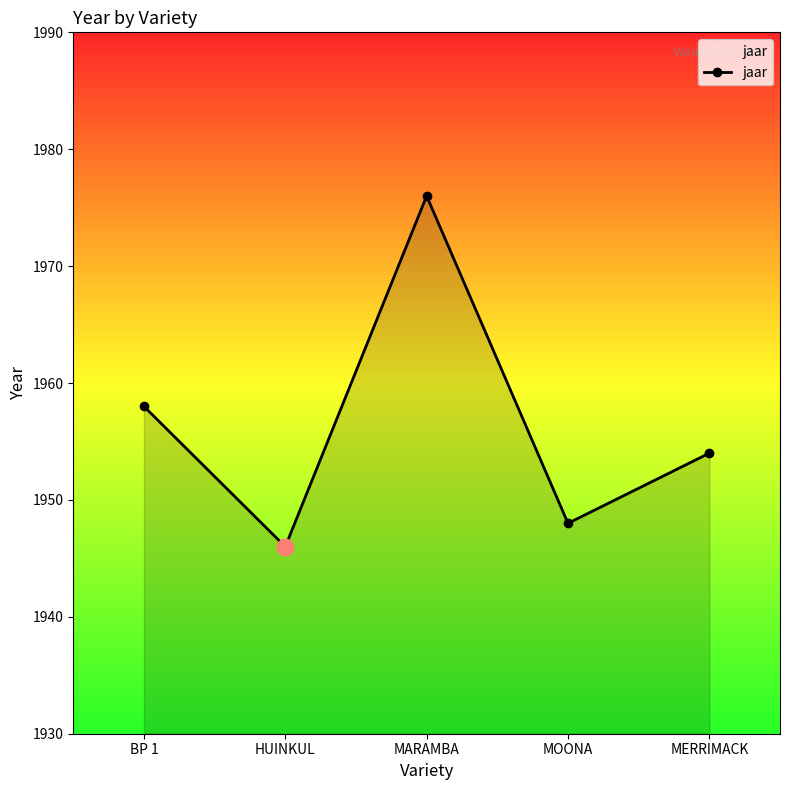

True or false: the data shows 3177 at MARAMBA.

False